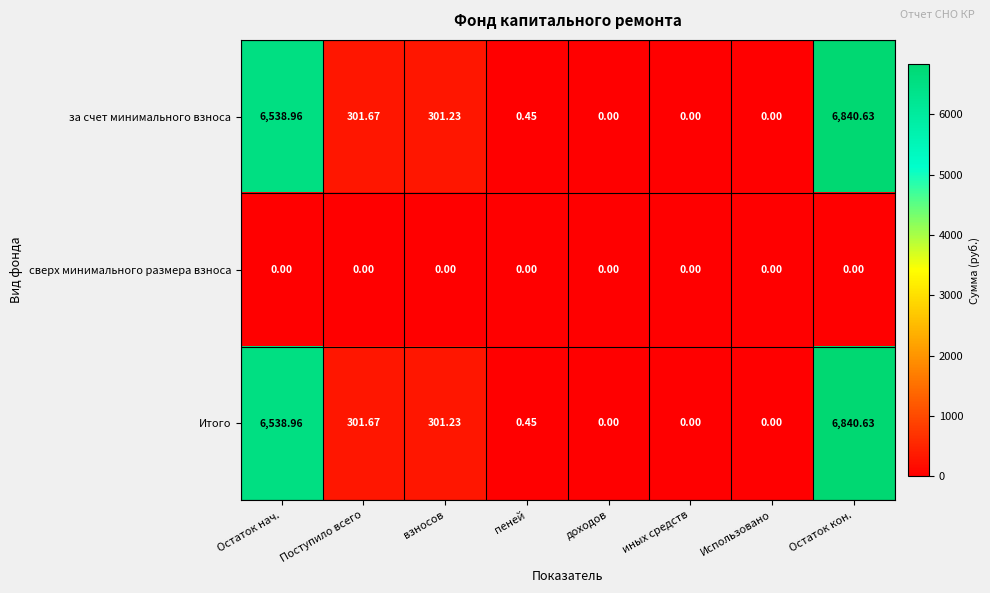

At which label does за счет минимального взноса first exceed 301?

Остаток нач.